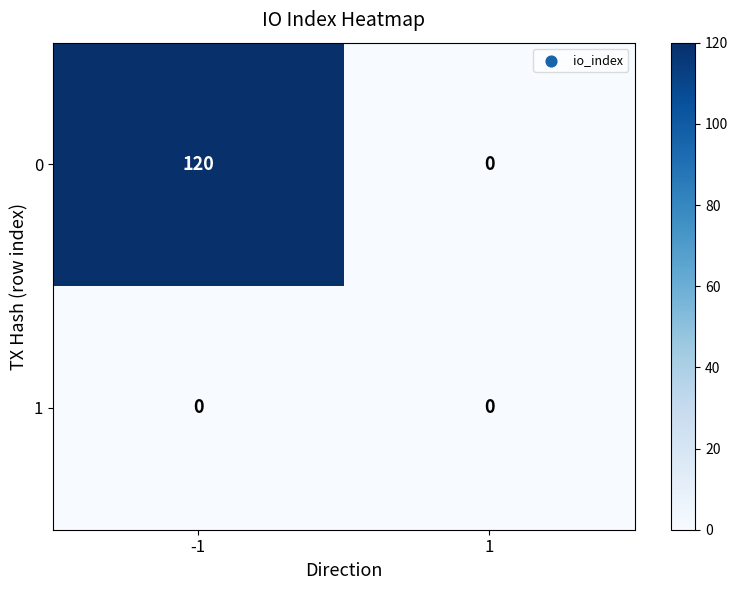

Rank the series by their average value, from highest to lowest.

0, 1